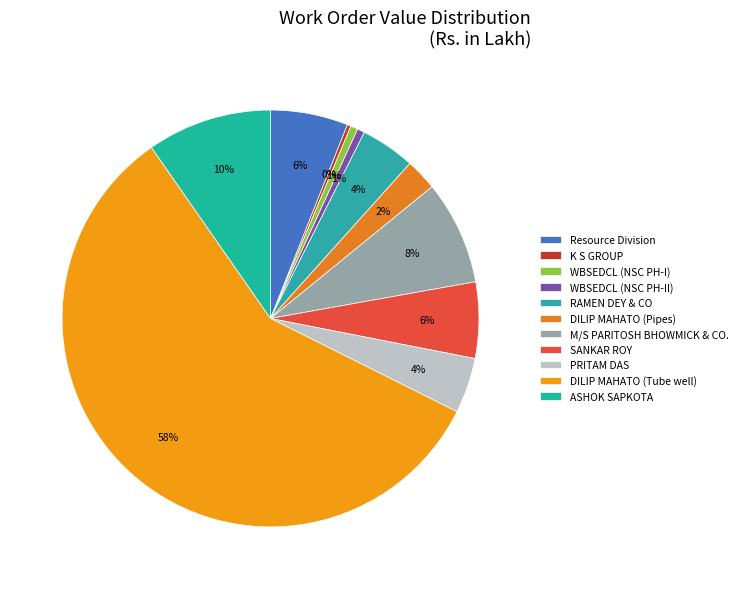

To the nearest percent, what portion does SANKAR ROY represent?

6%